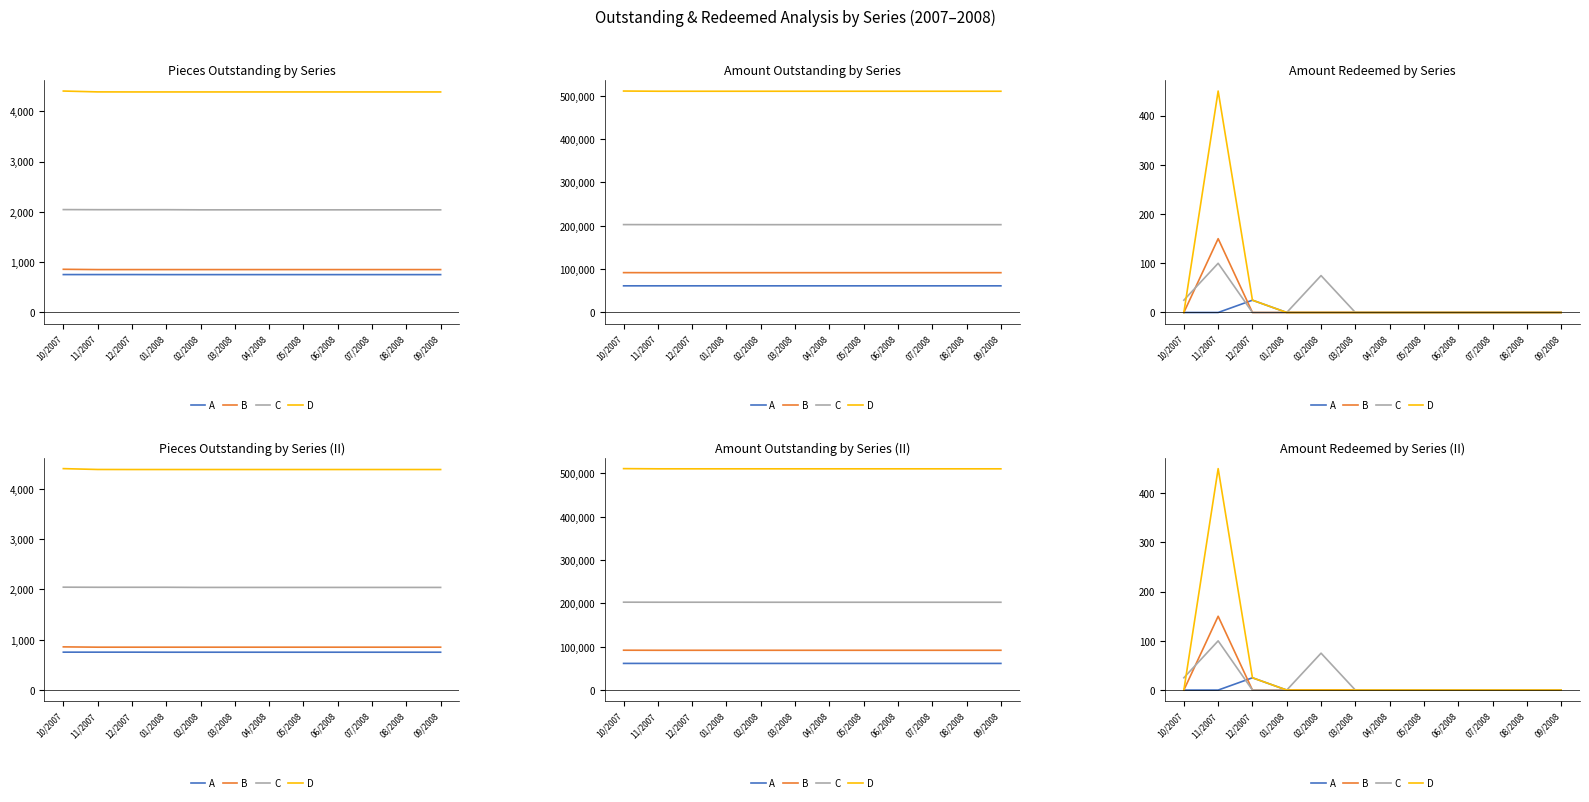

Read the B - Pieces Outstanding value at 02/2008.

853